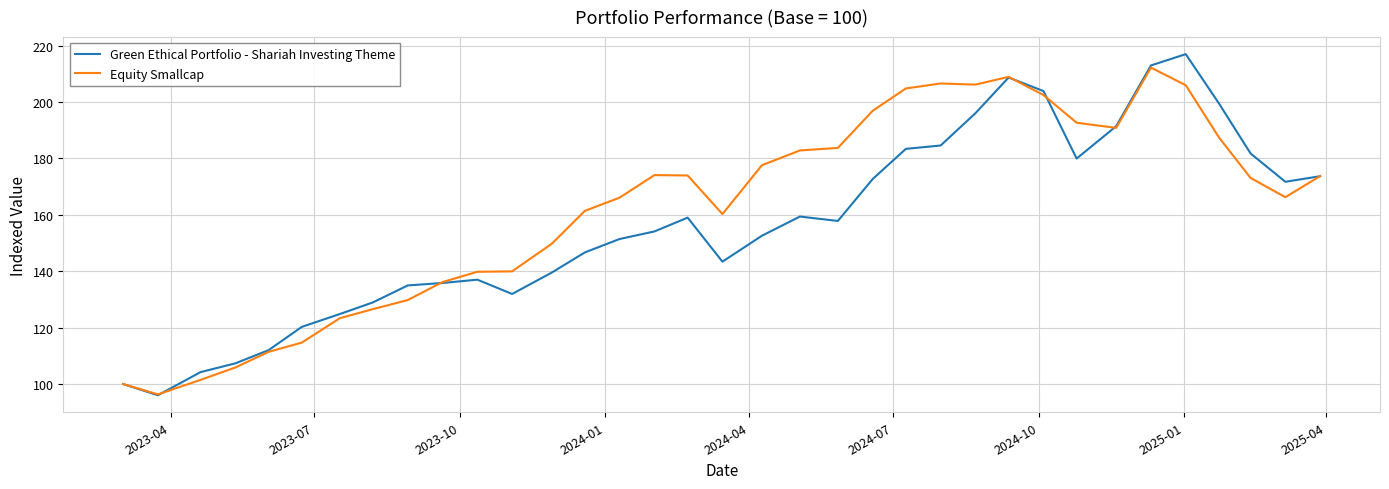

Rank the series by their average value, from highest to lowest.

Equity Smallcap, Green Ethical Portfolio - Shariah Investing Theme